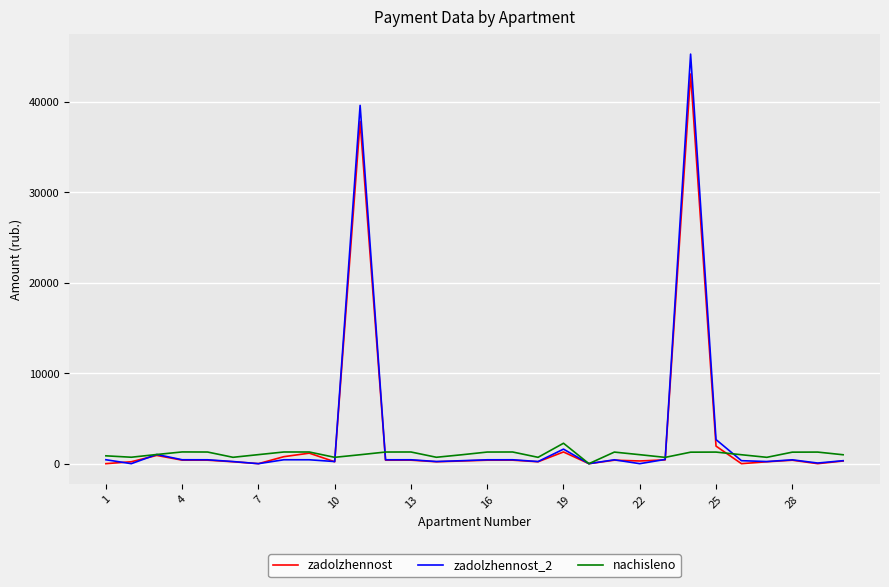

Which series has the widest spread of values?

zadolzhennost_2